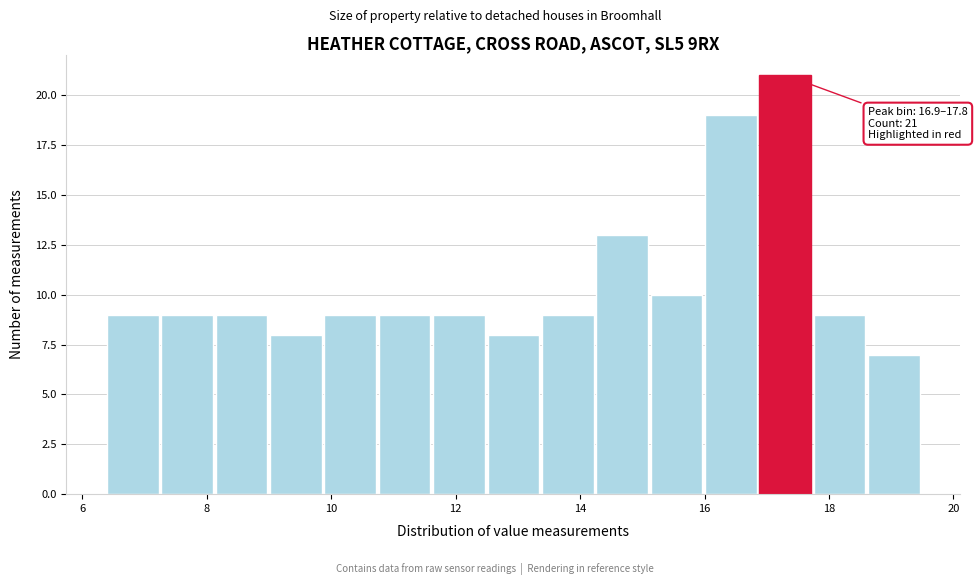

Which range on the x-axis has the tallest bar?

16.8 to 17.8